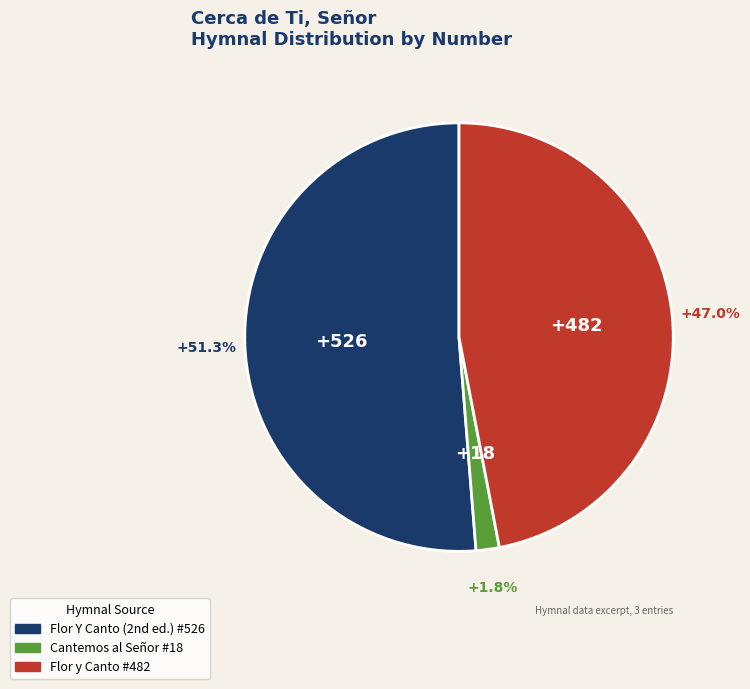

To the nearest percent, what portion does Flor y Canto #482 represent?

47%